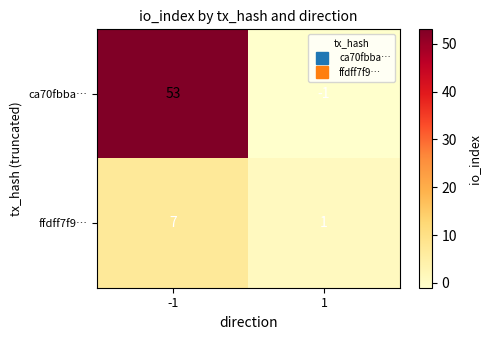

What is the sum of all ca70fbba… values?

52